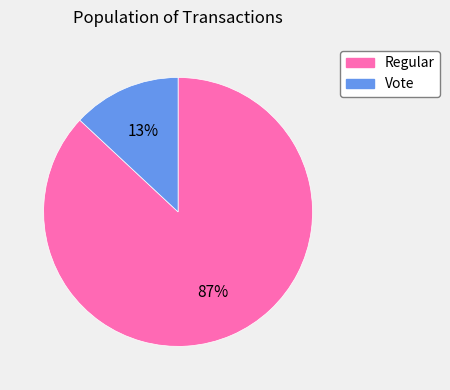

Between Vote and Regular, which is larger?

Regular